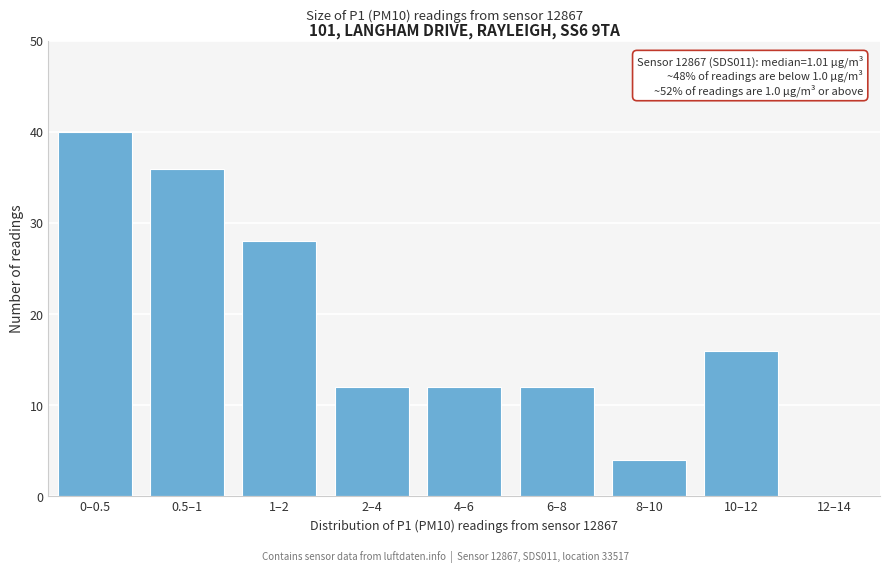

Reading left to right, transcribe all the data shown in this chart.

0–0.5=40	0.5–1=36	1–2=28	2–4=12	4–6=12	6–8=12	8–10=4	10–12=16	12–14=0